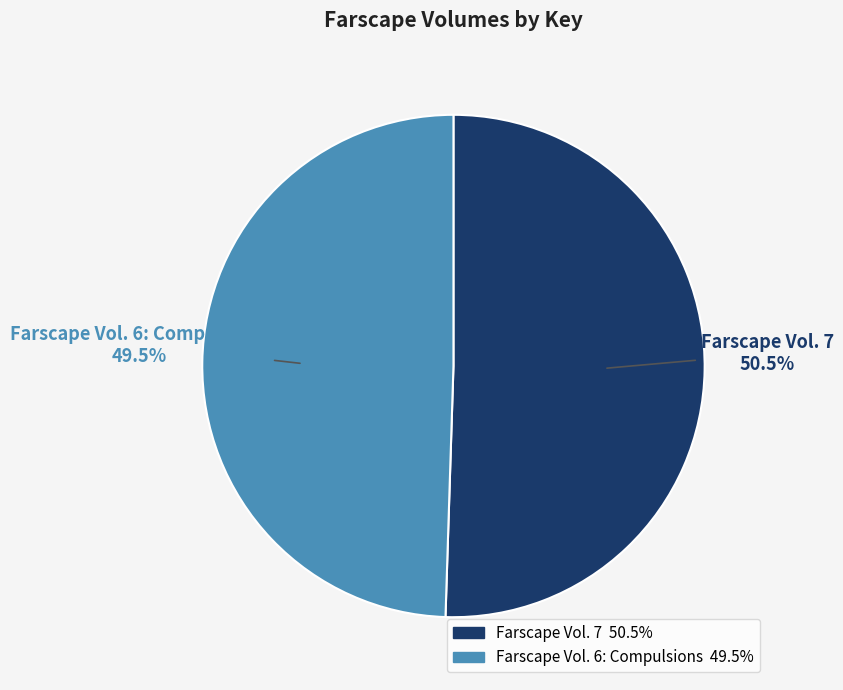

Is it true that Farscape Vol. 7 is 39% of the pie?

False